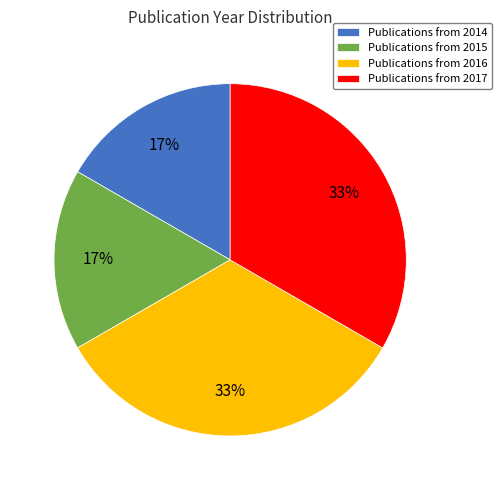

Does Publications from 2014 account for over 50% of the chart?

No